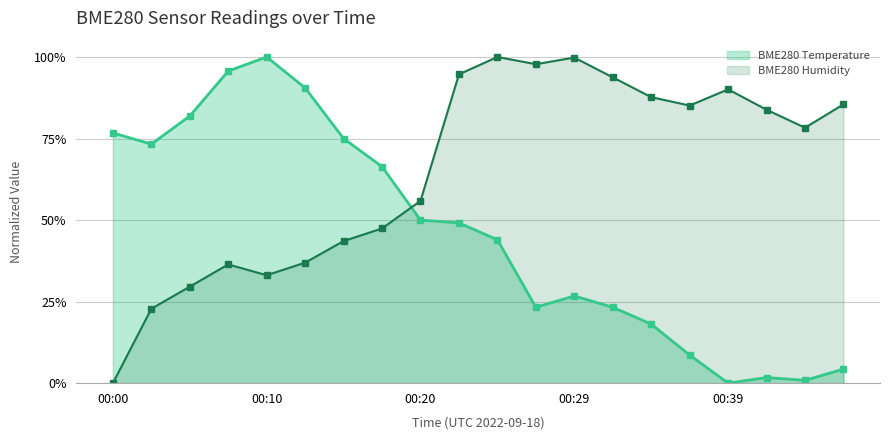

Where is BME280 Humidity nearest to the value 0?

00:00